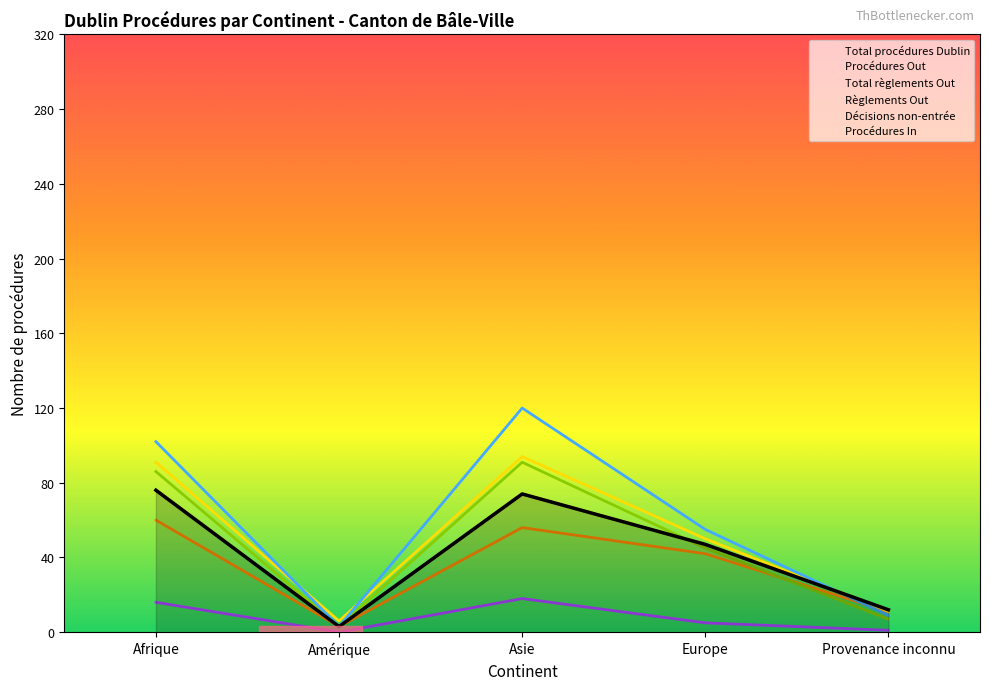

Between Afrique and Amérique, which series saw the biggest shift?

Décisions non-entrée